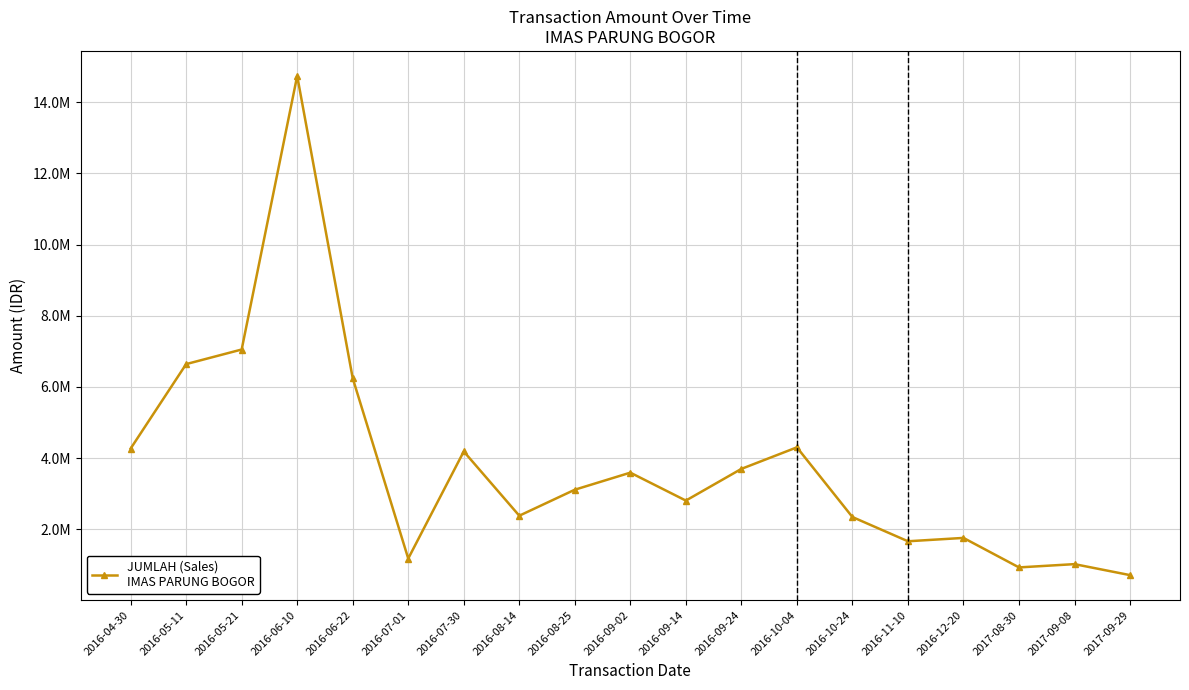

Is it true that the value at 2017-09-29 is 715900?

True